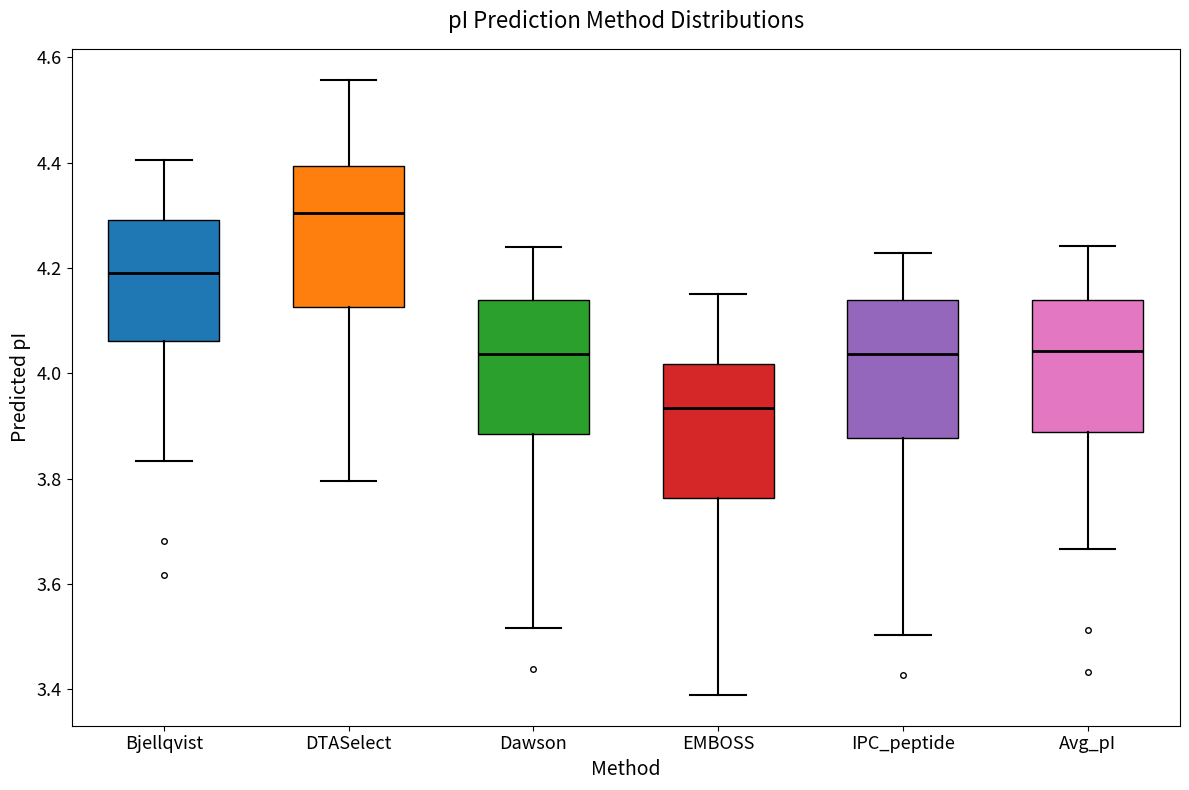

Where does the median line of the box for DTASelect sit on the y-axis? The values are not printed on the chart, so give them approximately, as read against the axis.

4.30